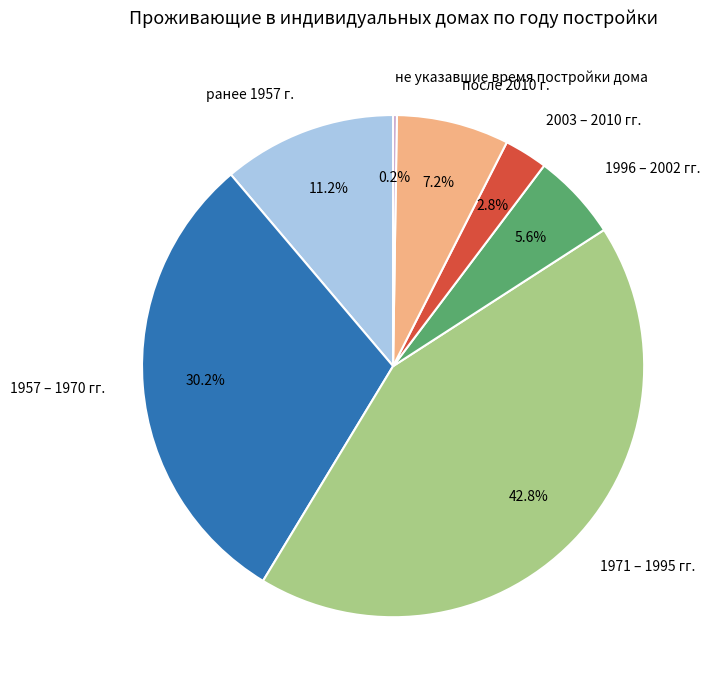

Between после 2010 г. and ранее 1957 г., which is larger?

ранее 1957 г.